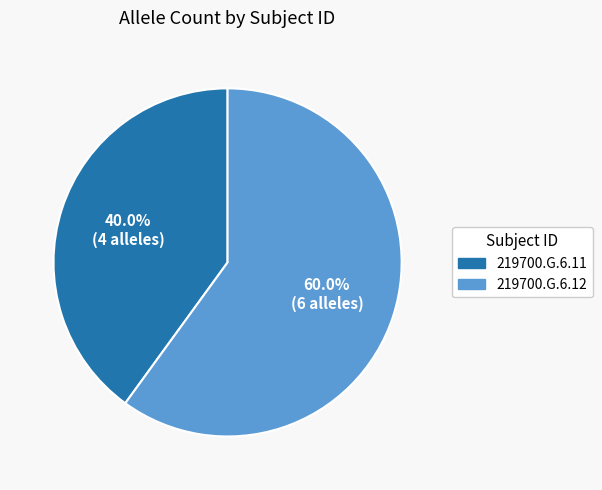

To the nearest percent, what portion does 219700.G.6.12 represent?

60%